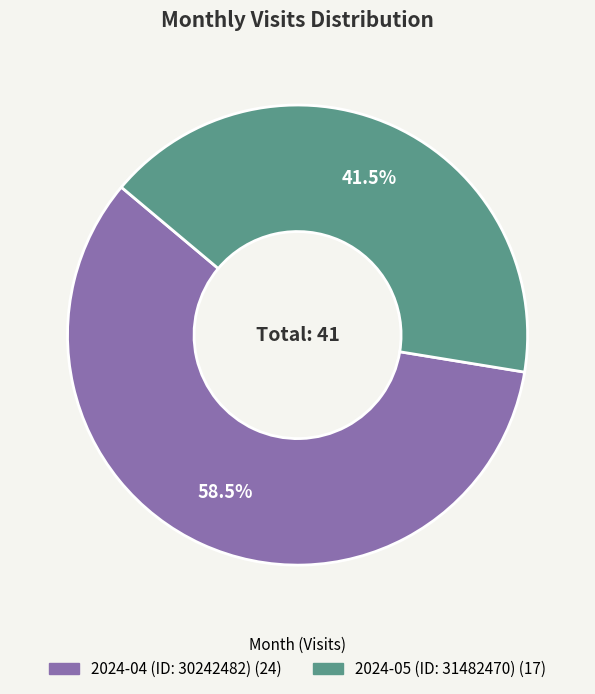

What is the largest slice in the pie chart?

2024-04 (ID: 30242482)